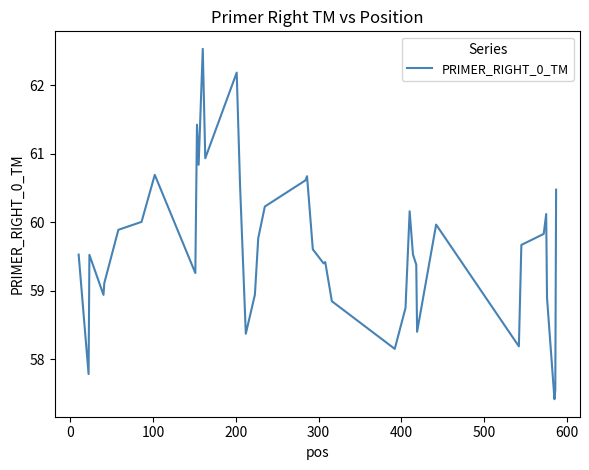

What is the difference between the maximum and minimum values?

5.1